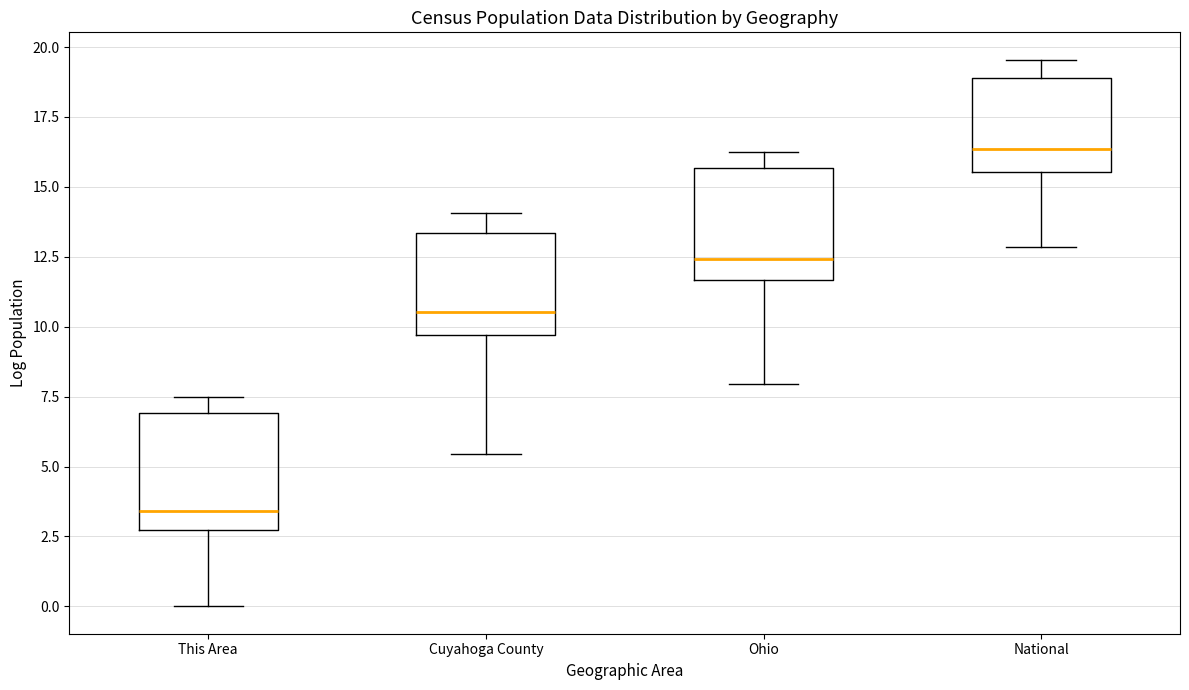

Reading left to right, read every box against the y-axis: the position of its median line, the range the box covers, and the ends of its whiskers. The values are not printed on the chart, so give them approximately, as read against the axis.

This Area: median 3.5, box 2.5 to 7.0, whiskers 0.0 to 7.5
Cuyahoga County: median 10.5, box 9.5 to 13.5, whiskers 5.5 to 14.0
Ohio: median 12.5, box 11.5 to 15.5, whiskers 8.0 to 16.5
National: median 16.5, box 15.5 to 19.0, whiskers 13.0 to 19.5